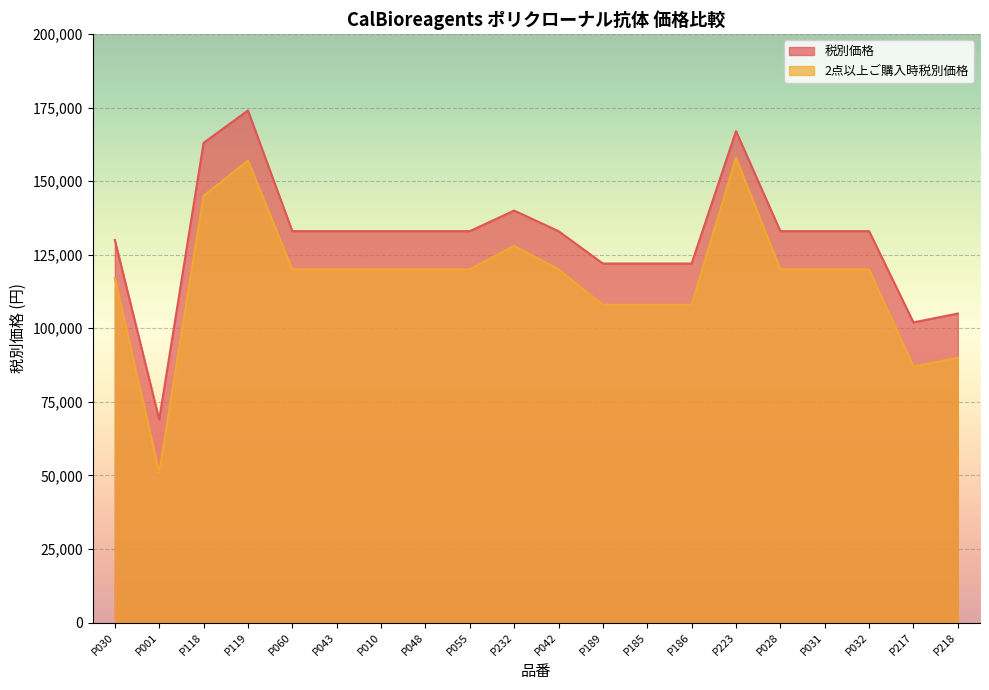

What is the lowest value of the 2点以上ご購入時税別価格 series?

51000